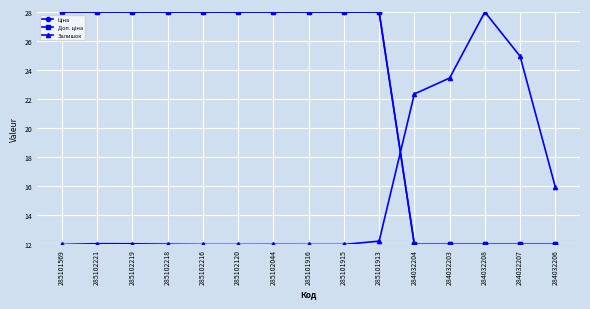

What is the minimum value for Доп. ціна?

12.0